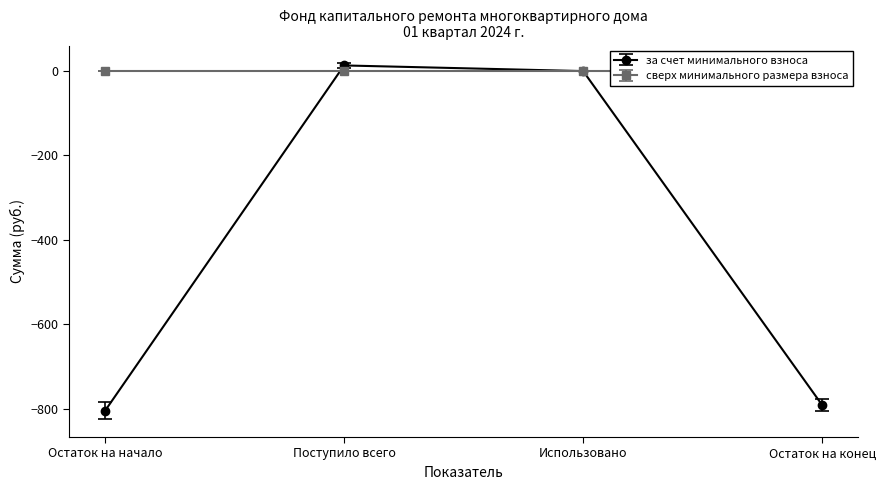

Between Поступило всего and Использовано, which is larger?

Поступило всего